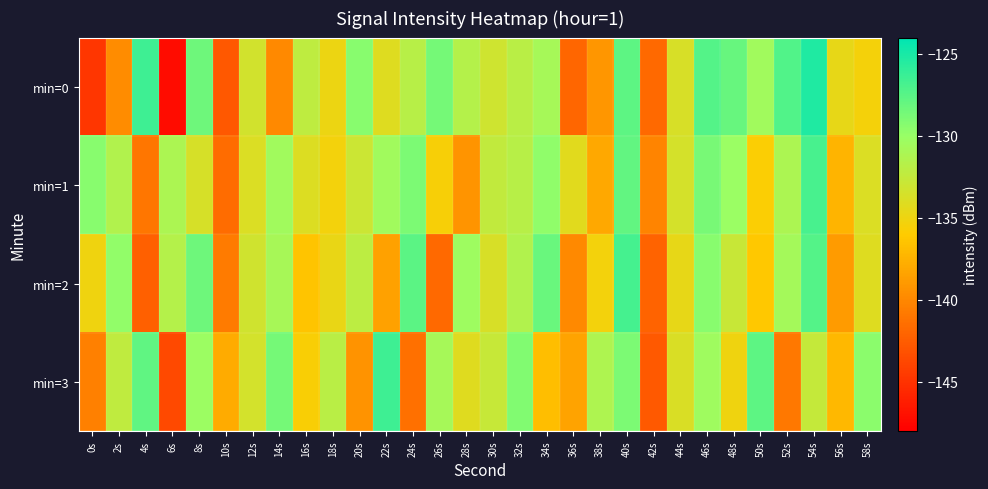

Reading left to right, what are all the values shown in this chart?

min=0: 0s=-144.8	2s=-139.7	4s=-126.5	6s=-147.2	8s=-128.4	10s=-142.8	12s=-133.3	14s=-139.9	16s=-132.2	18s=-134.9	20s=-129.4	22s=-134.0	24s=-131.9	26s=-128.6	28s=-131.7	30s=-133.1	32s=-131.9	34s=-130.8	36s=-142.0	38s=-139.1	40s=-127.7	42s=-141.7	44s=-133.7	46s=-127.3	48s=-128.1	50s=-130.5	52s=-127.3	54s=-125.3	56s=-134.6	58s=-135.4
min=1: 0s=-129.4	2s=-131.4	4s=-141.0	6s=-131.2	8s=-133.6	10s=-141.6	12s=-133.9	14s=-130.5	16s=-134.0	18s=-135.3	20s=-133.0	22s=-130.5	24s=-128.9	26s=-135.6	28s=-139.2	30s=-132.4	32s=-131.8	34s=-129.7	36s=-134.3	38s=-138.1	40s=-127.9	42s=-140.2	44s=-133.5	46s=-128.7	48s=-130.1	50s=-135.8	52s=-131.2	54s=-126.9	56s=-137.4	58s=-133.9
min=2: 0s=-135.1	2s=-129.8	4s=-142.3	6s=-131.6	8s=-128.4	10s=-140.7	12s=-133.2	14s=-130.9	16s=-136.4	18s=-134.7	20s=-132.1	22s=-138.5	24s=-127.6	26s=-141.8	28s=-130.3	30s=-133.7	32s=-131.5	34s=-128.2	36s=-139.9	38s=-135.3	40s=-126.8	42s=-142.1	44s=-134.6	46s=-129.4	48s=-132.8	50s=-136.2	52s=-130.7	54s=-127.3	56s=-138.9	58s=-134.1
min=3: 0s=-140.5	2s=-132.3	4s=-127.8	6s=-143.6	8s=-130.2	10s=-137.9	12s=-133.4	14s=-128.6	16s=-135.7	18s=-131.9	20s=-139.3	22s=-126.5	24s=-141.4	26s=-130.8	28s=-134.2	30s=-132.7	32s=-129.1	34s=-136.8	36s=-138.4	38s=-131.3	40s=-128.9	42s=-142.7	44s=-133.8	46s=-130.4	48s=-135.1	50s=-127.7	52s=-140.9	54s=-132.6	56s=-137.2	58s=-129.5